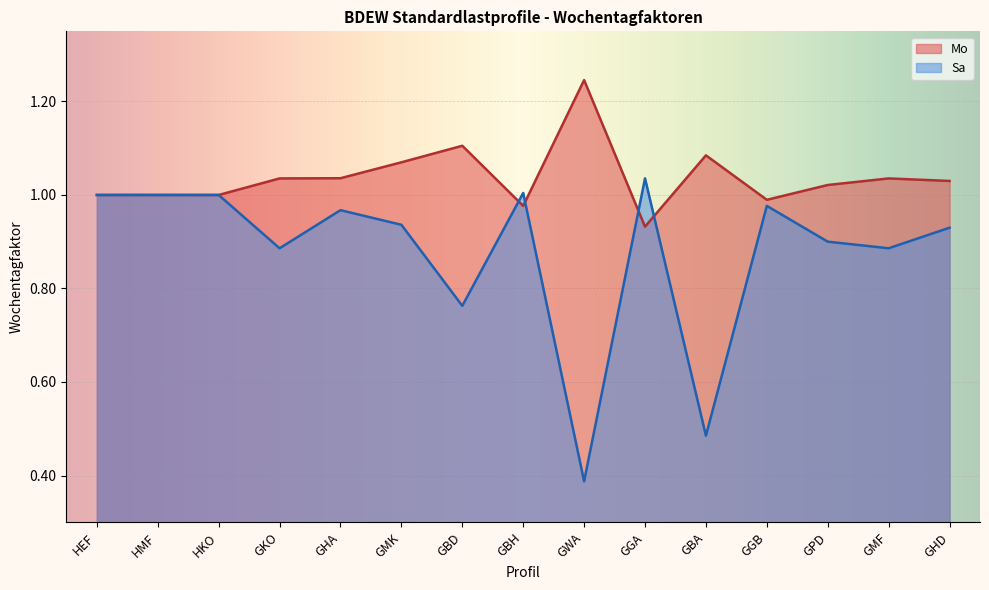

What is the spread (max minus min) of values at GHD?

0.1